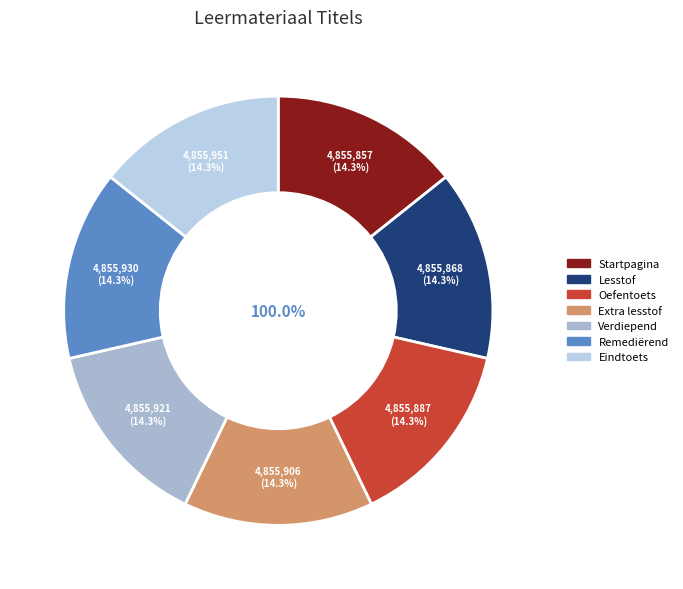

Do Eindtoets and Verdiepend together represent more than half of the pie?

No